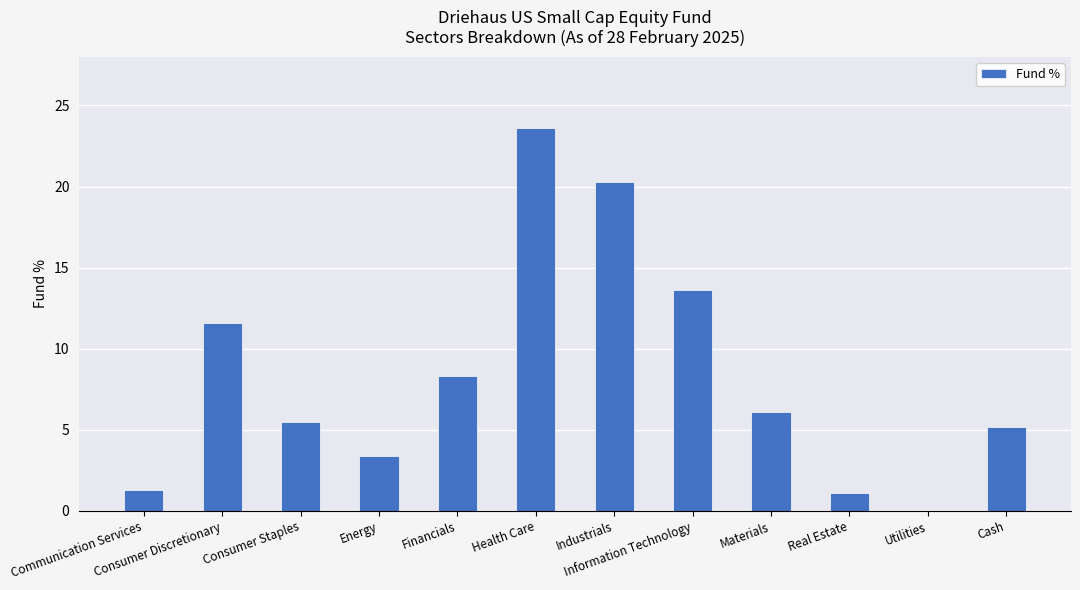

Are the bars horizontal?

No